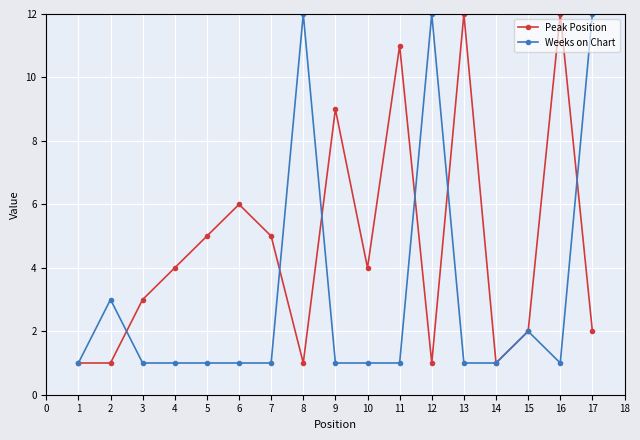

Rank the series by their average value, from lowest to highest.

Weeks on Chart, Peak Position